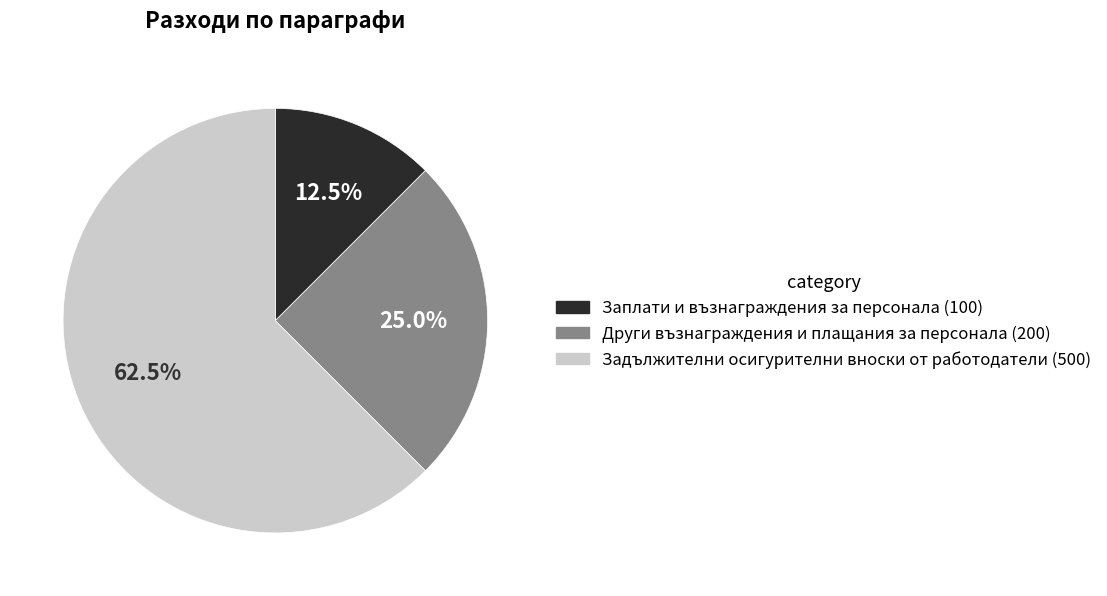

To the nearest percent, what is the difference between the Задължителни осигурителни вноски от работодатели (500) and Заплати и възнаграждения за персонала (100) slice percentages?

50%